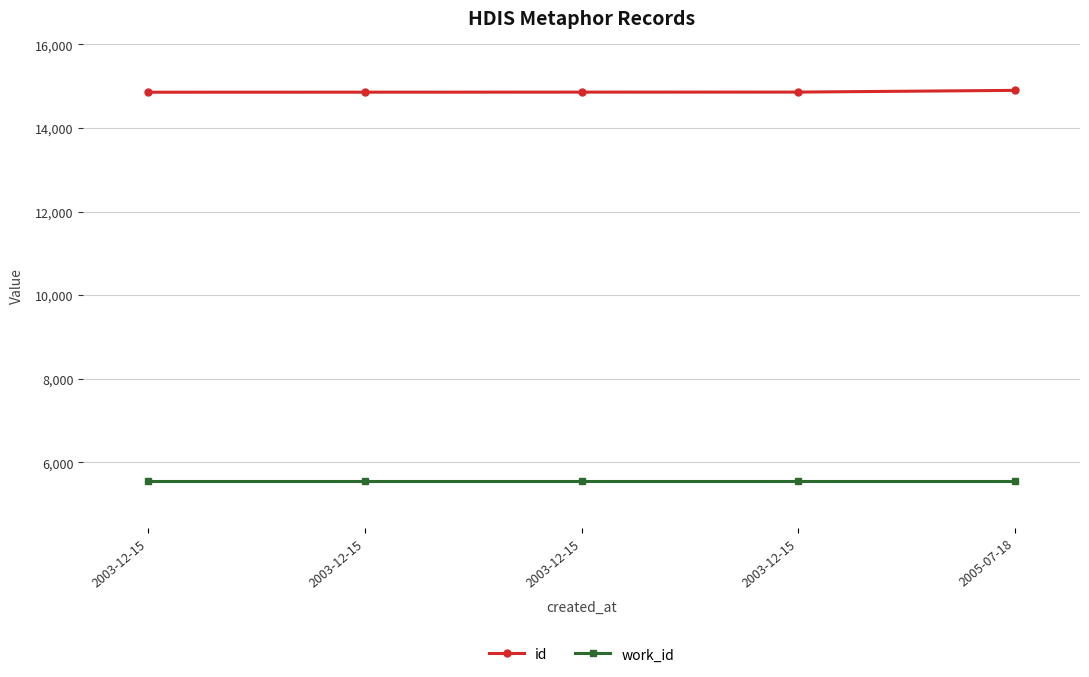

Is this an area chart (filled region under the line)?

No